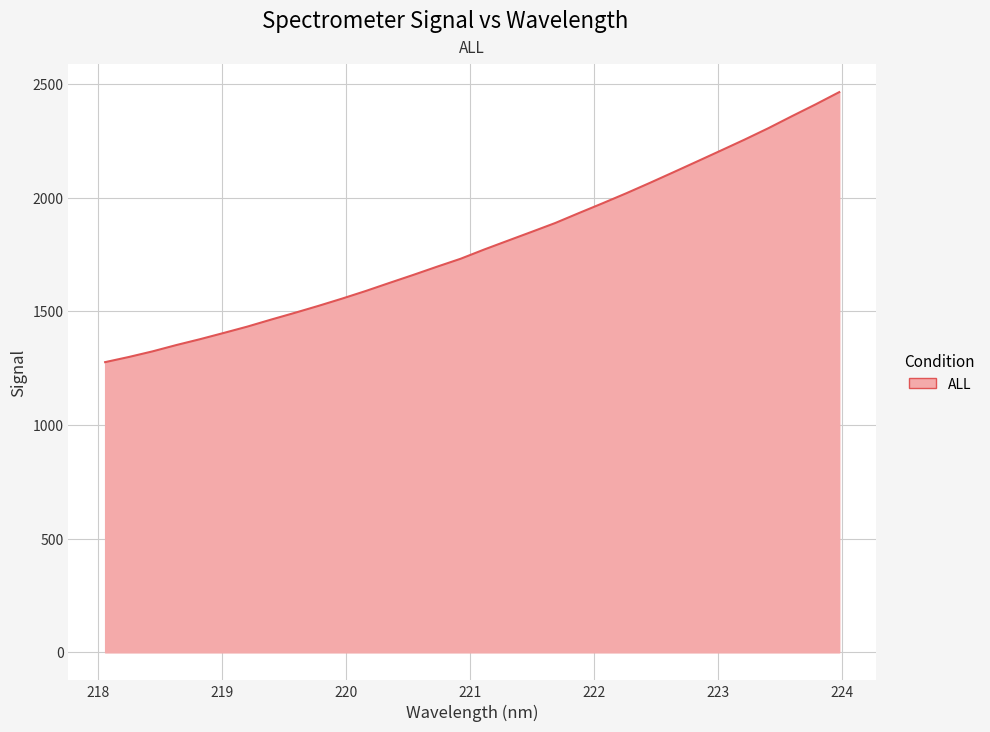

What is the maximum value shown in the chart?

2463.8